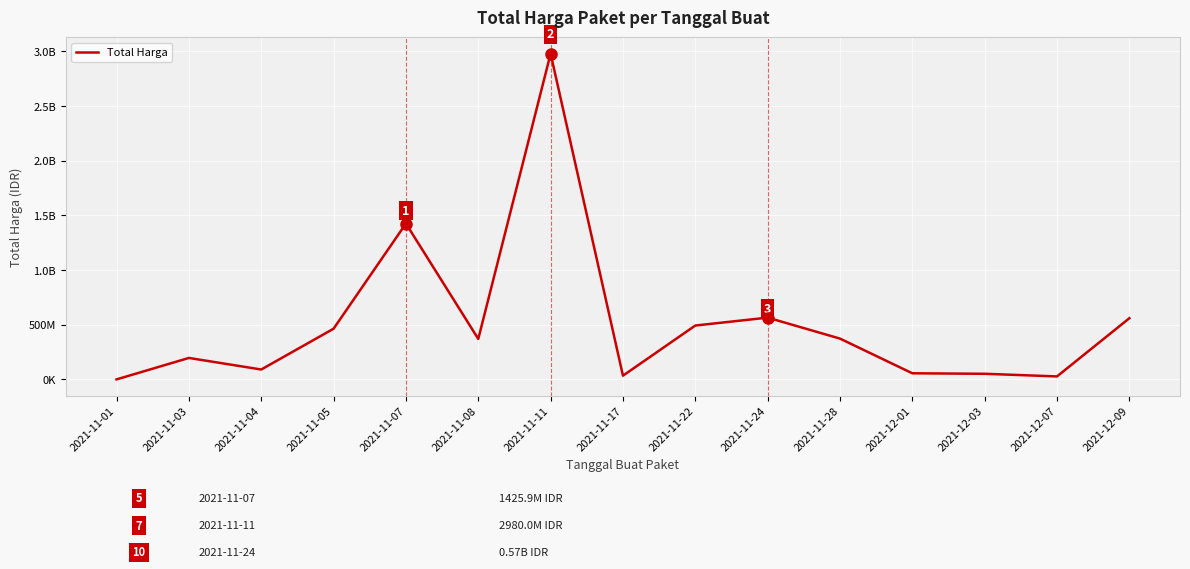

Rank the categories by value from highest to lowest.

2021-11-11, 2021-11-07, 2021-11-24, 2021-12-09, 2021-11-22, 2021-11-05, 2021-11-28, 2021-11-08, 2021-11-03, 2021-11-04, 2021-12-01, 2021-12-03, 2021-11-17, 2021-12-07, 2021-11-01